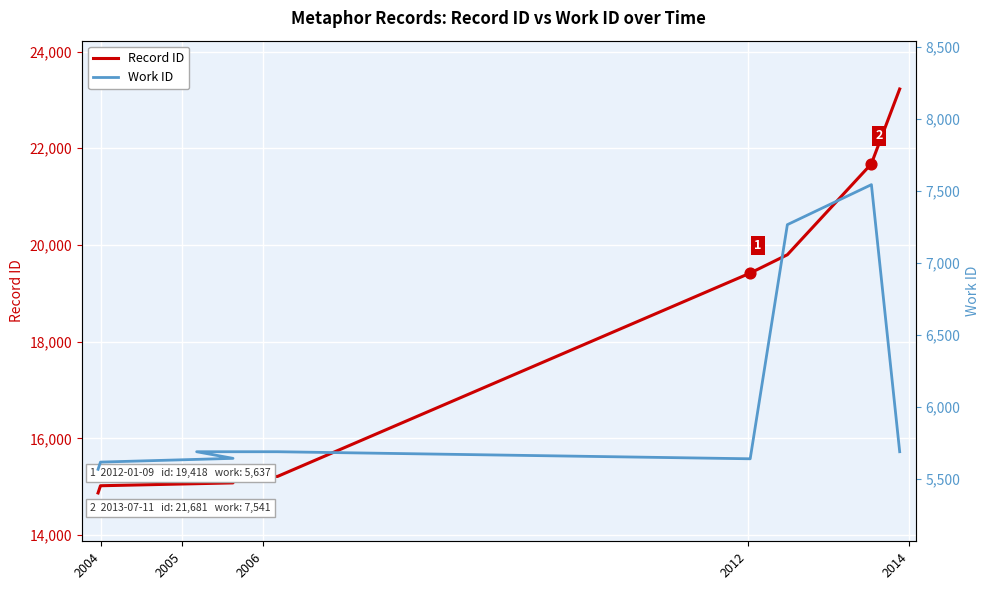

What are all the series names shown in the legend?

Record ID, Work ID